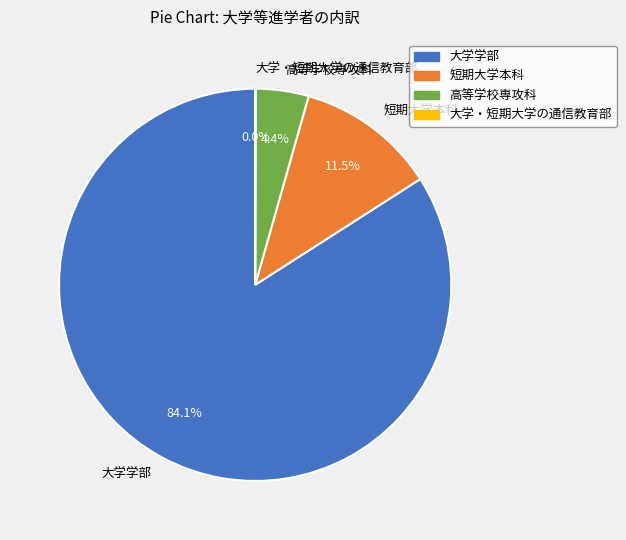

Between 高等学校専攻科 and 大学学部, which is larger?

大学学部